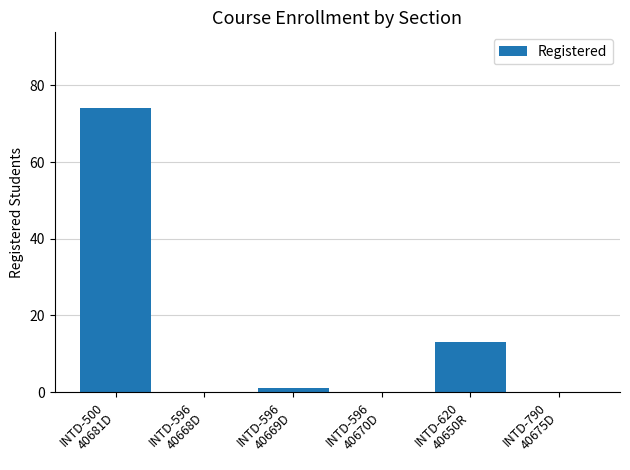

What is the change in value from INTD-596
40668D to INTD-620
40650R?

+13